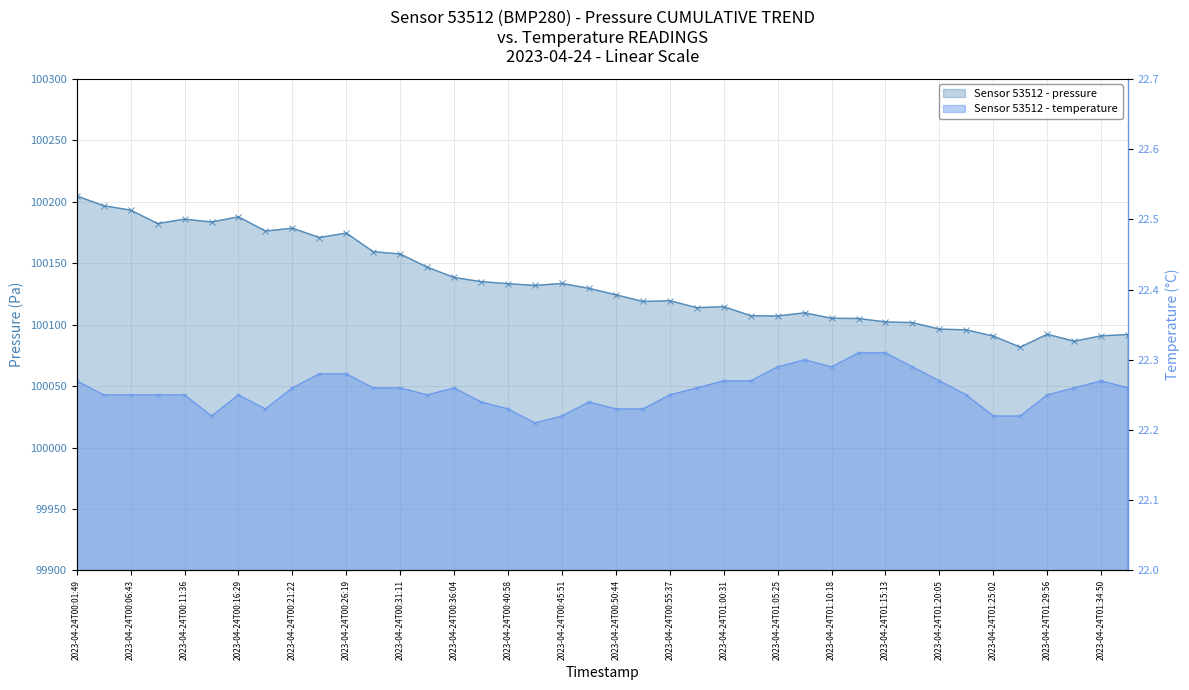

True or false: pressure has more than 1 points higher than both neighbors.

True